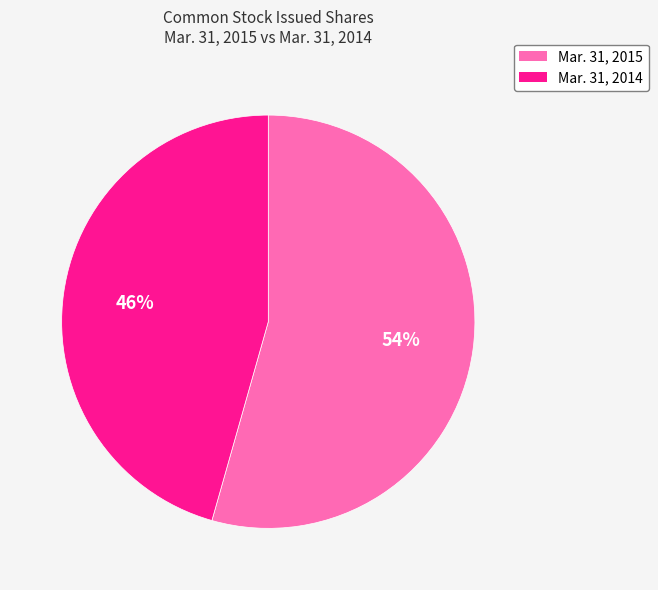

Is there a majority slice in this chart?

Yes